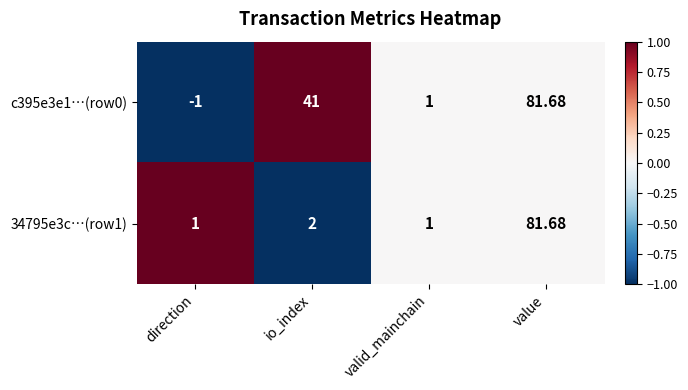

Which series has the widest spread of values?

c395e3e1…(row0)